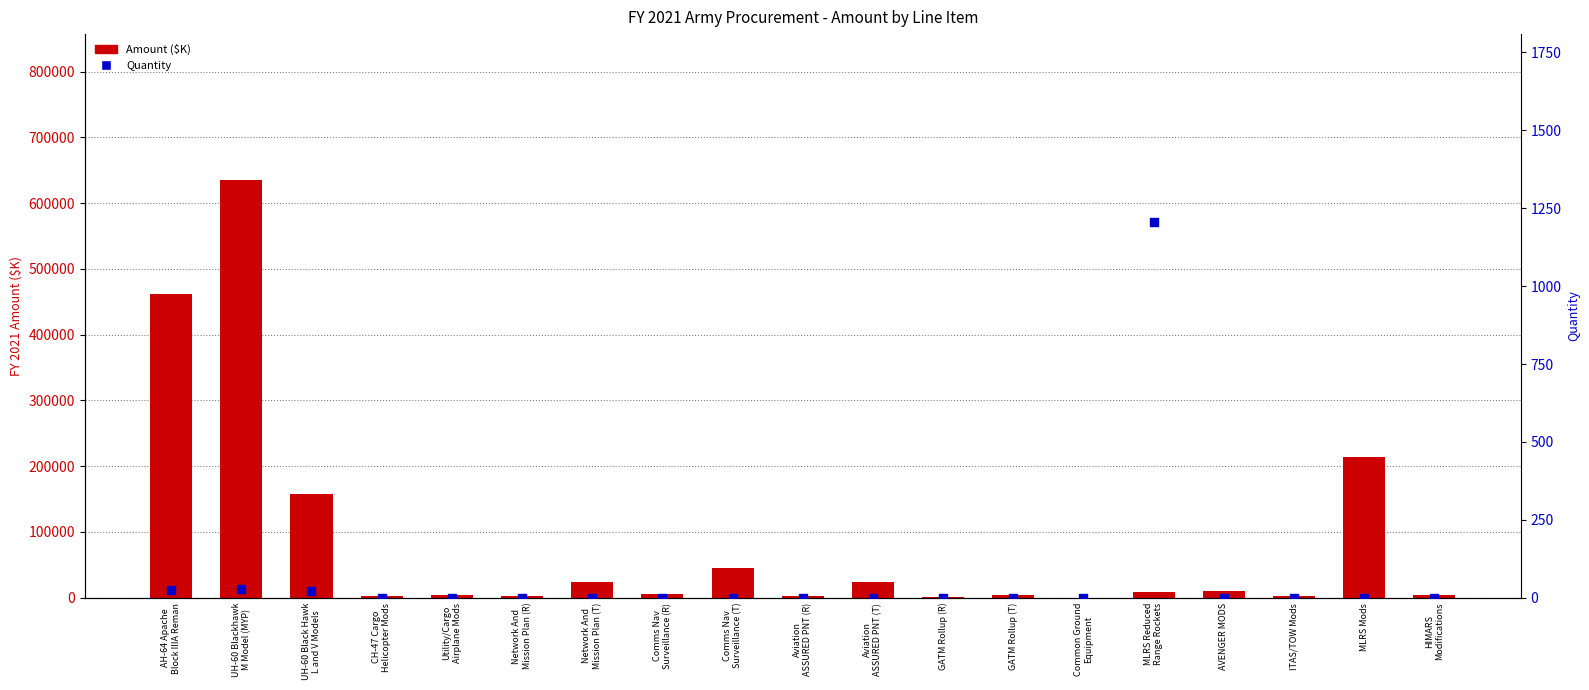

Which series contains the highest Y value?

Amount ($K)